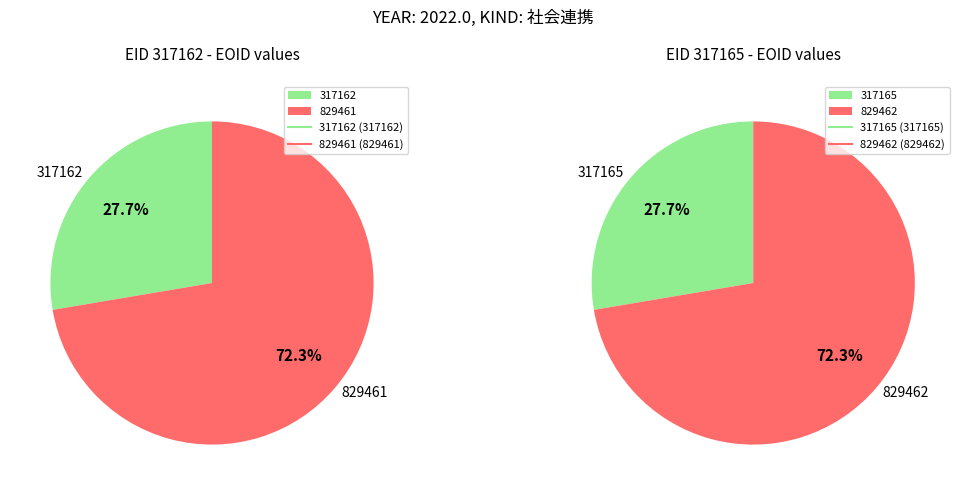

Which slice represents more than half of the pie?

829461